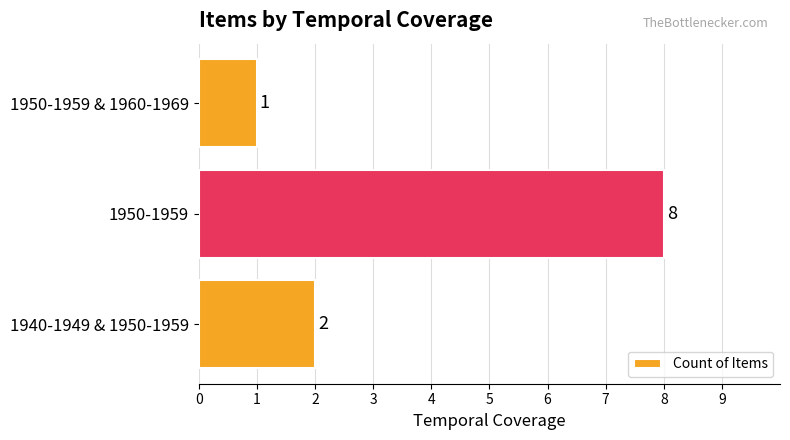

Reading top to bottom, transcribe all the data shown in this chart.

1950-1959 & 1960-1969=1	1950-1959=8	1940-1949 & 1950-1959=2